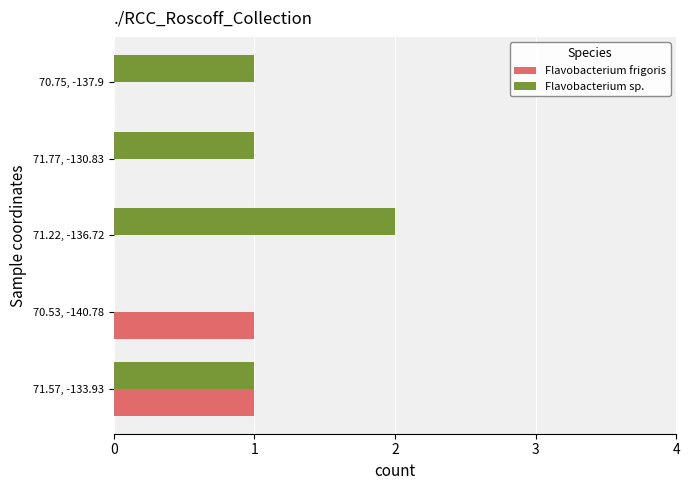

The Flavobacterium frigoris series shows -1 at 70.75, -137.9. True or false?

False